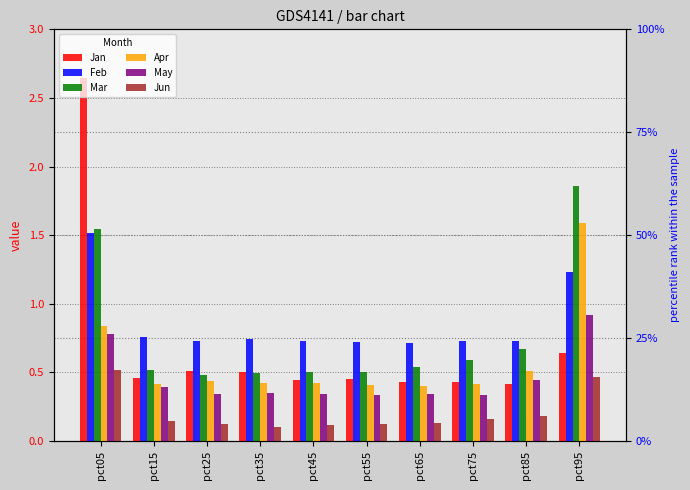

What is the sum of all Apr values?

5.9